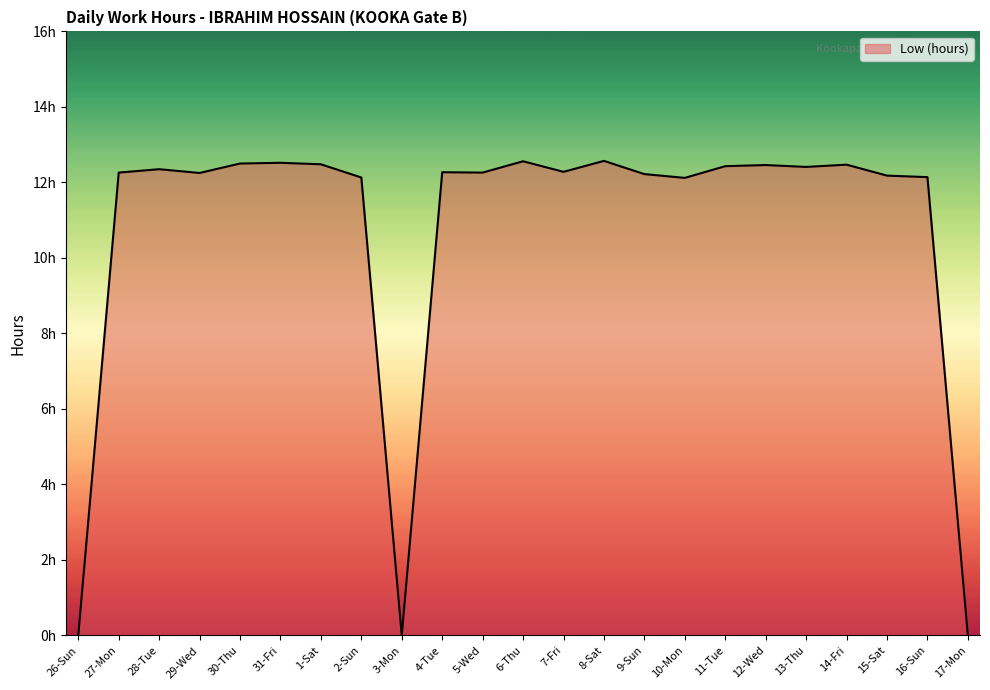

What is the maximum value shown in the chart?

12.6